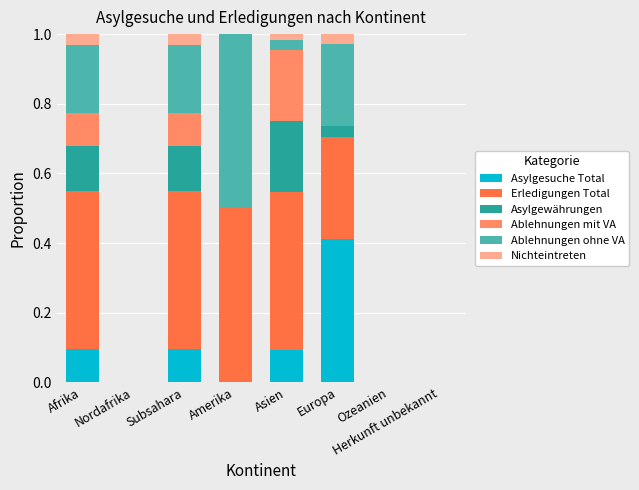

What is the total value across all series at Europa?

1.0